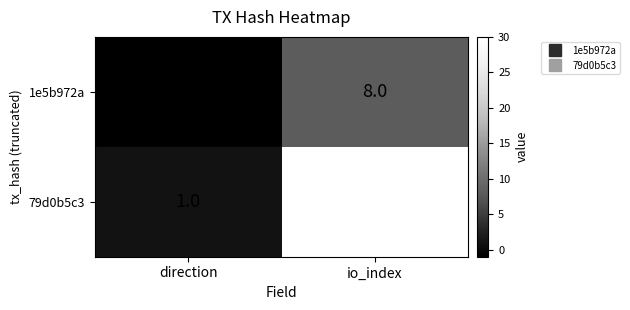

Reading left to right, transcribe all the data shown in this chart.

1e5b972a: direction=-1	io_index=8
79d0b5c3: direction=1	io_index=30